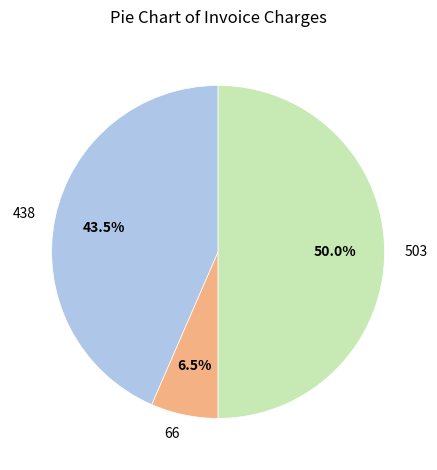

Combined, what portion of the pie is 503 and 438?

93.5%